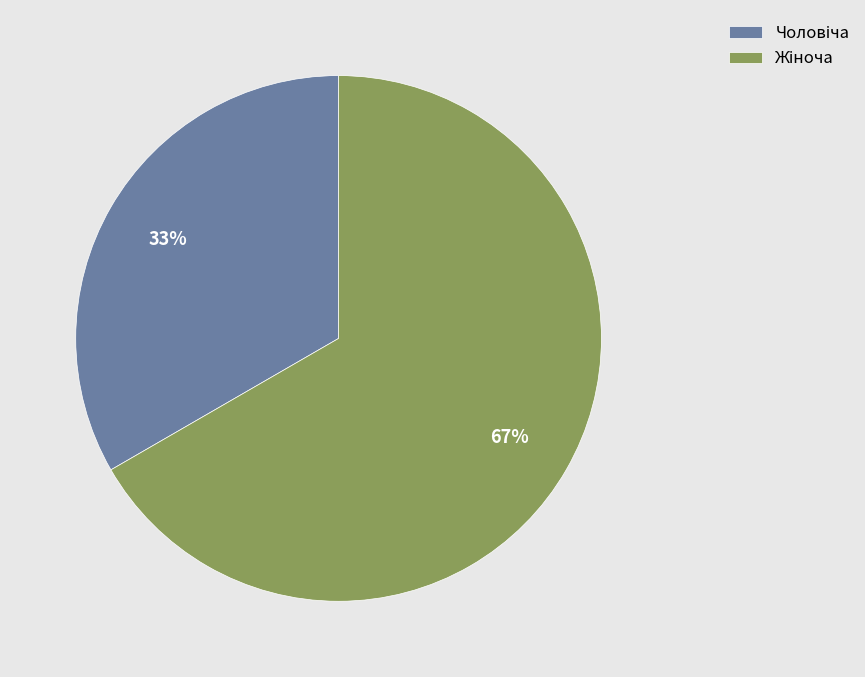

Is there any slice that represents more than half of the pie?

Yes